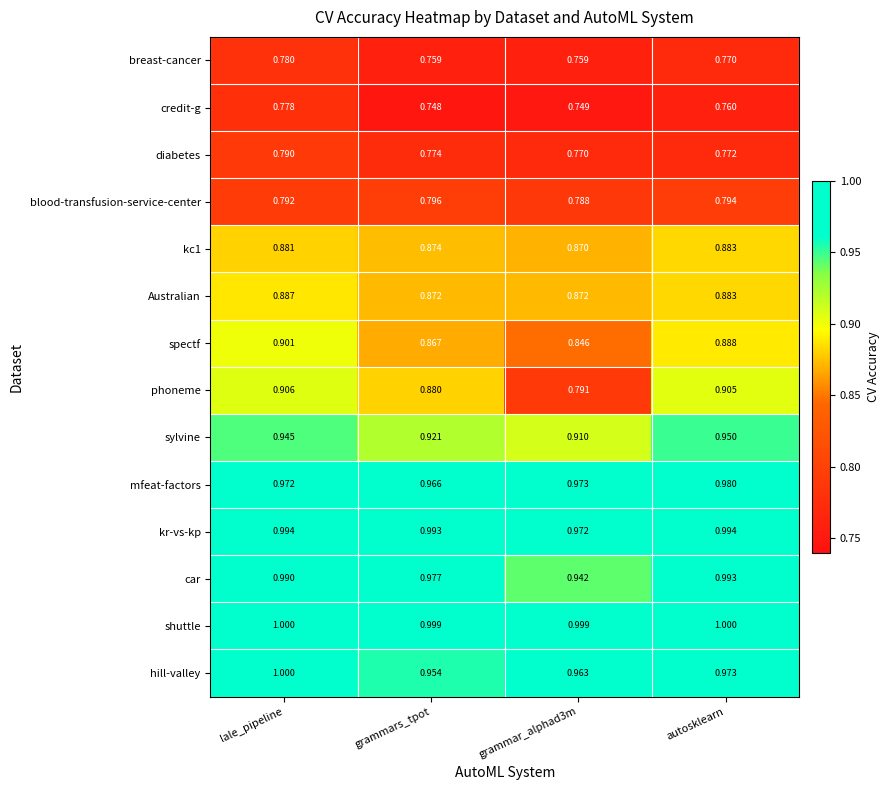

Which series has the largest total across all categories?

shuttle